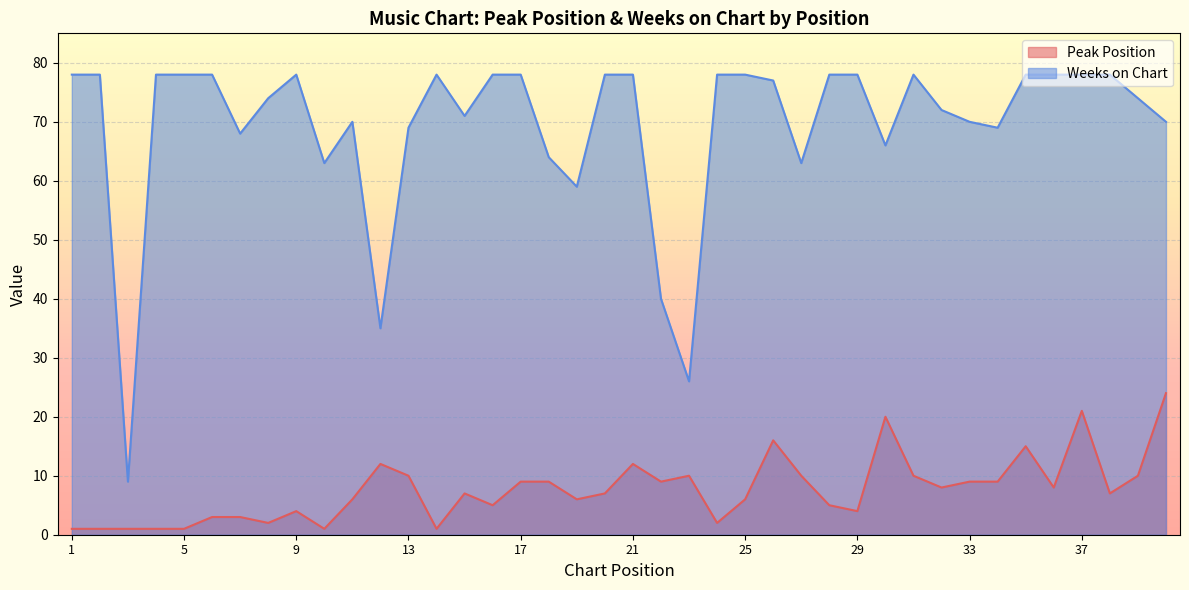

Reading right to left, extract all data points from this chart.

Peak Position: 40=24	39=10	38=7	37=21	36=8	35=15	34=9	33=9	32=8	31=10	30=20	29=4	28=5	27=10	26=16	25=6	24=2	23=10	22=9	21=12	20=7	19=6	18=9	17=9	16=5	15=7	14=1	13=10	12=12	11=6	10=1	9=4	8=2	7=3	6=3	5=1	4=1	3=1	2=1	1=1
Weeks on Chart: 40=70	39=74	38=78	37=78	36=78	35=78	34=69	33=70	32=72	31=78	30=66	29=78	28=78	27=63	26=77	25=78	24=78	23=26	22=40	21=78	20=78	19=59	18=64	17=78	16=78	15=71	14=78	13=69	12=35	11=70	10=63	9=78	8=74	7=68	6=78	5=78	4=78	3=9	2=78	1=78